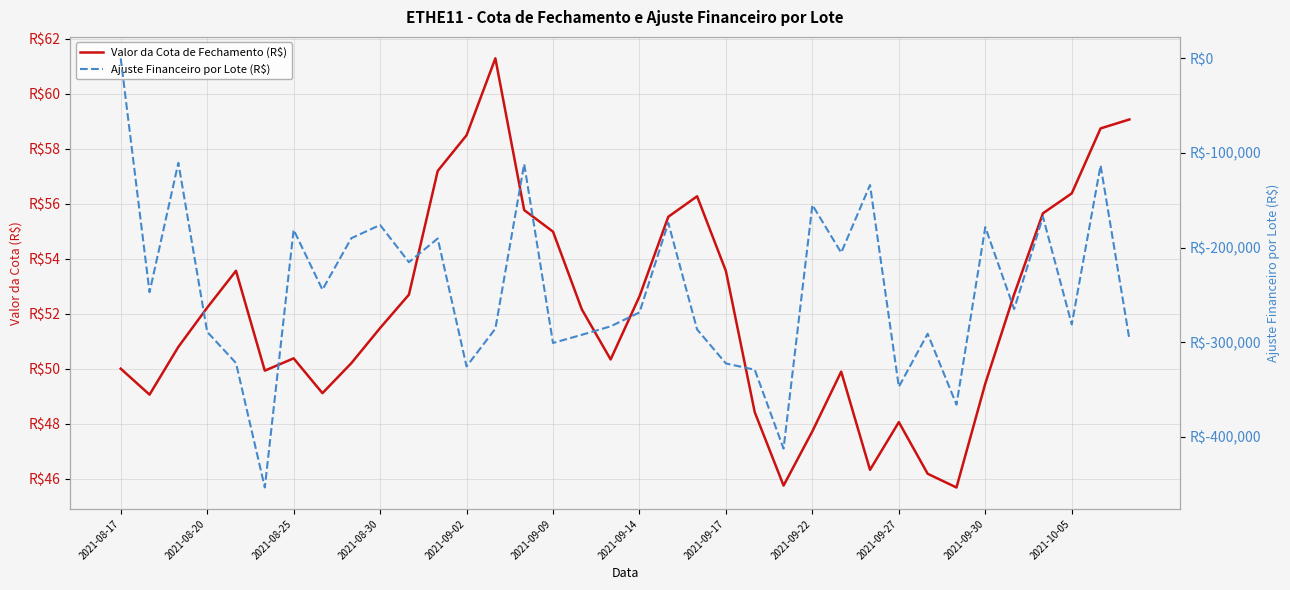

What is the difference between the Valor da Cota de Fechamento (R$) values at 19 and 33?

0.9